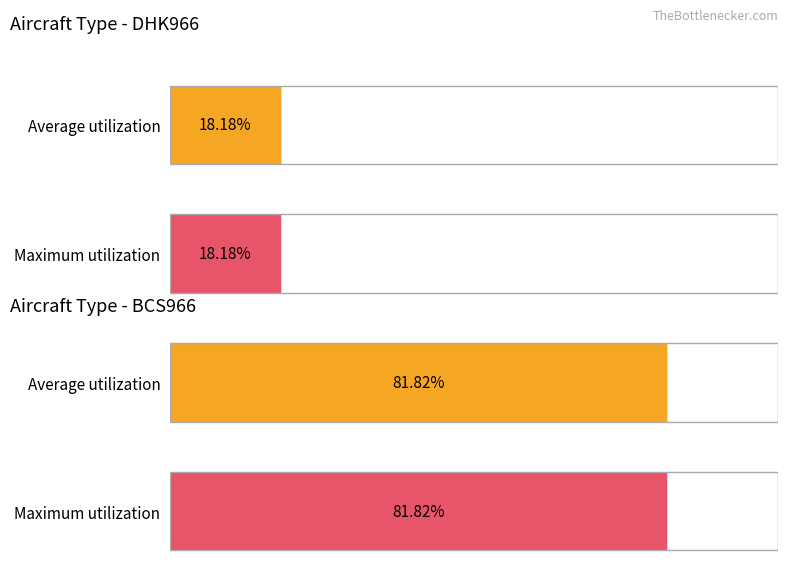

Does the chart contain stacked bars?

No